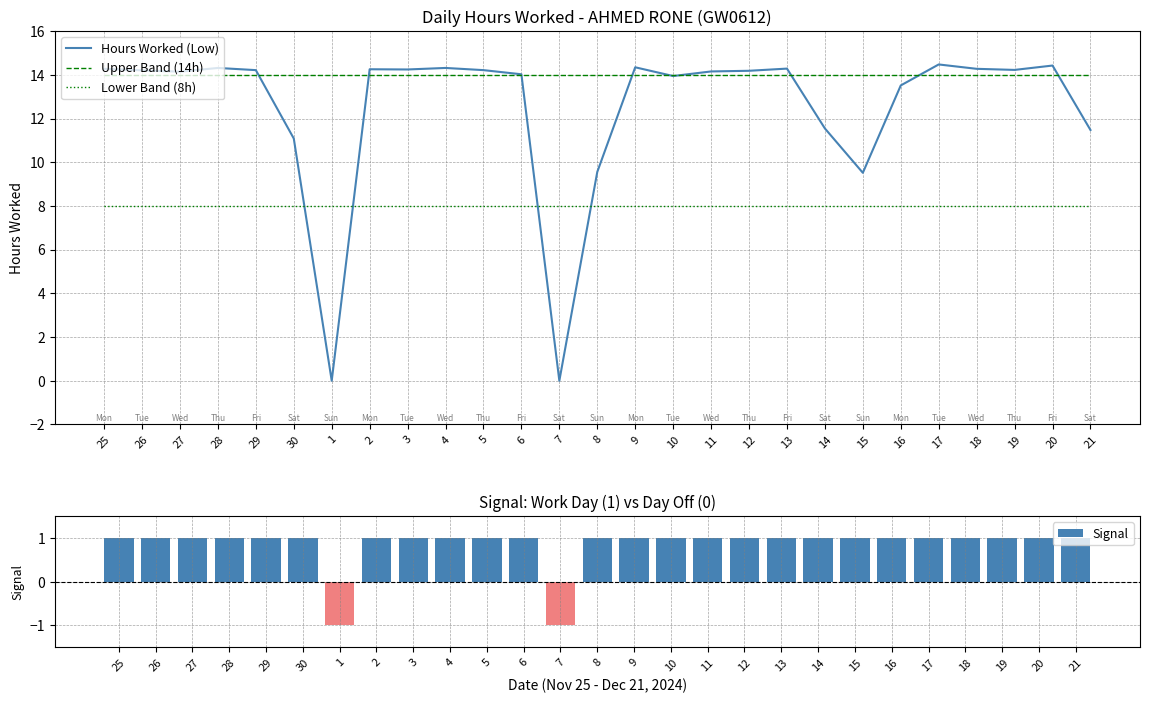

True or false: Lower Band (8h) has a value of 8.0 at 9.

True